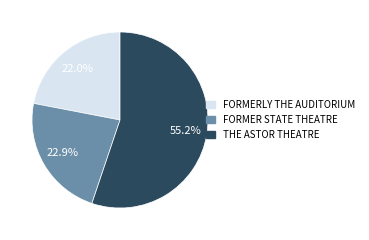

What percentage is the FORMERLY THE AUDITORIUM slice, to the nearest percent?

22%